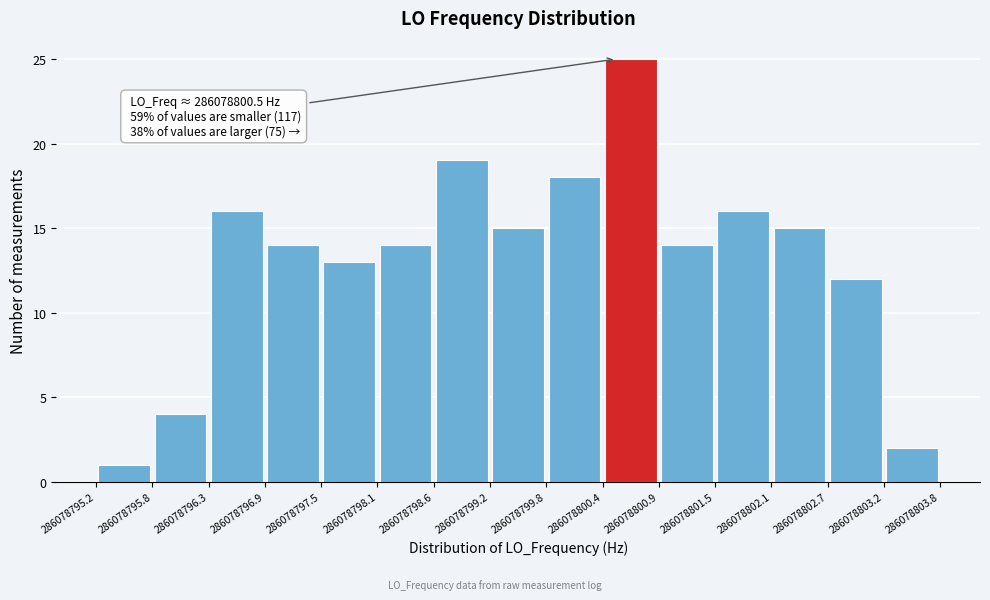

Which range on the x-axis has the tallest bar?

286078800.4 to 286078800.9